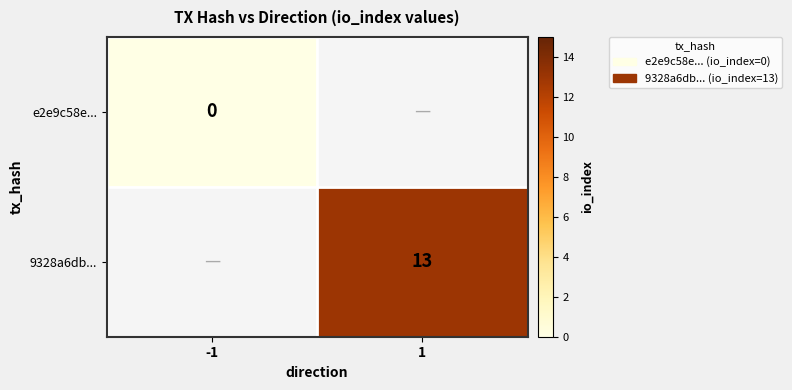

The 9328a6db... series shows 17.3 at 1. True or false?

False